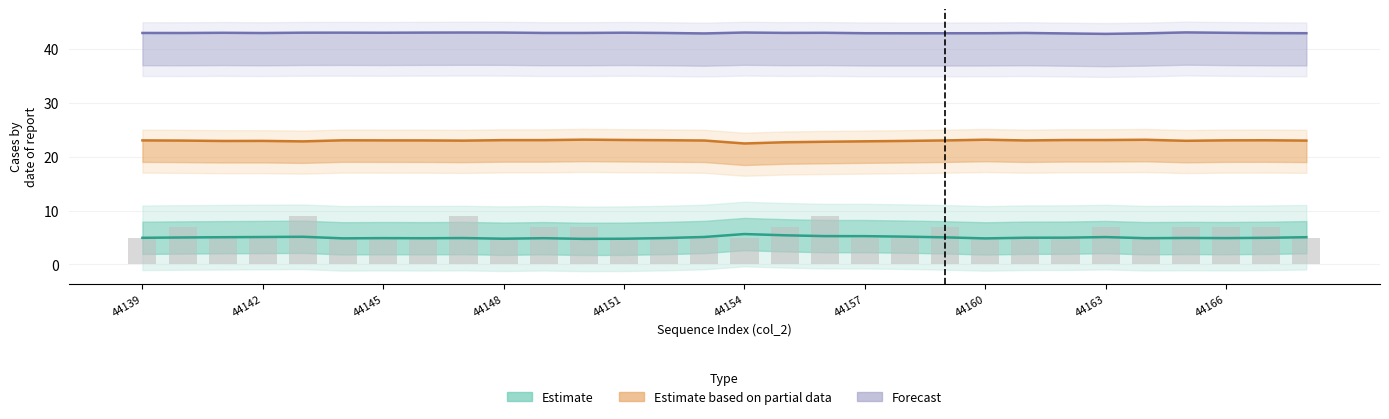

What is the value of the Estimate bar at the 13th from the left?

4.8